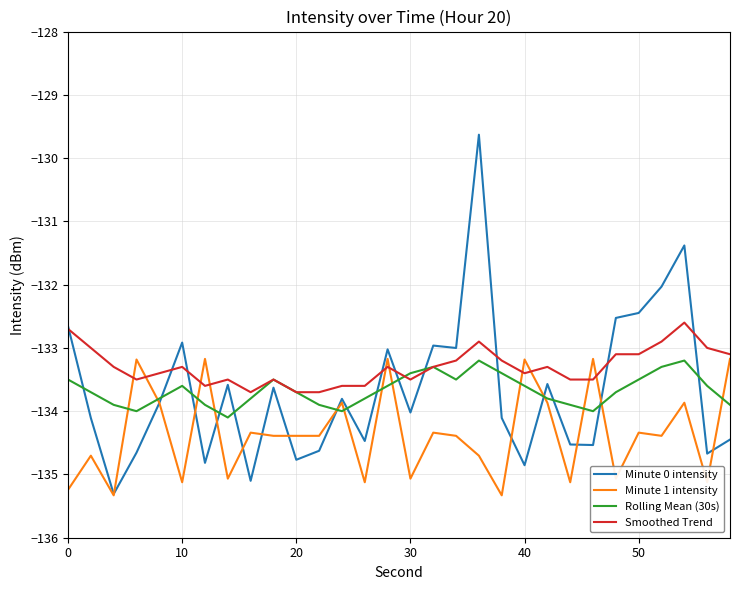

Which series has the widest spread of values?

Minute 0 intensity